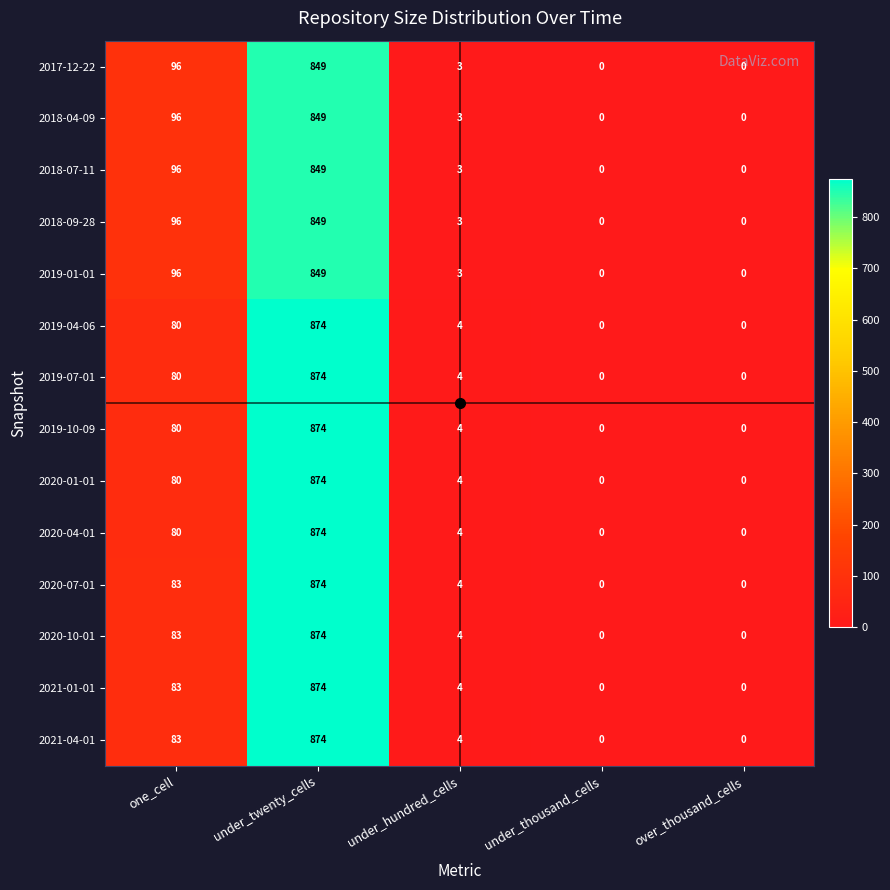

What is the spread (max minus min) of values at under_twenty_cells?

25